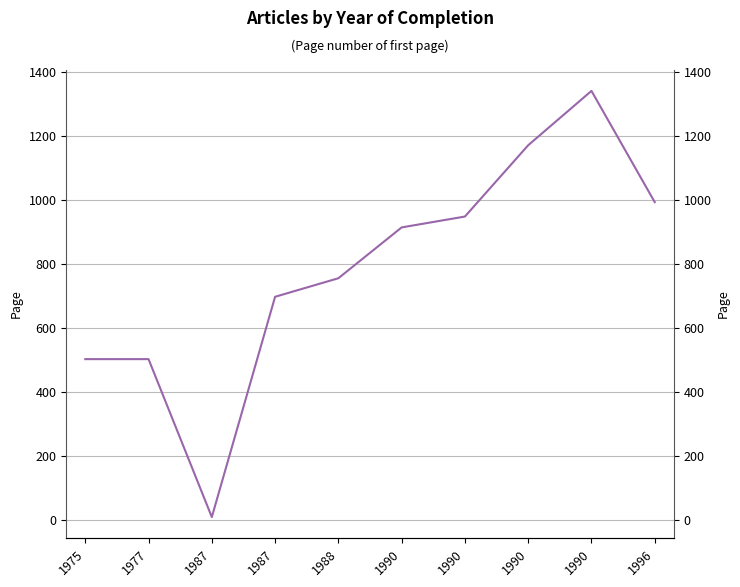

The value at 1988 is 277. True or false?

False